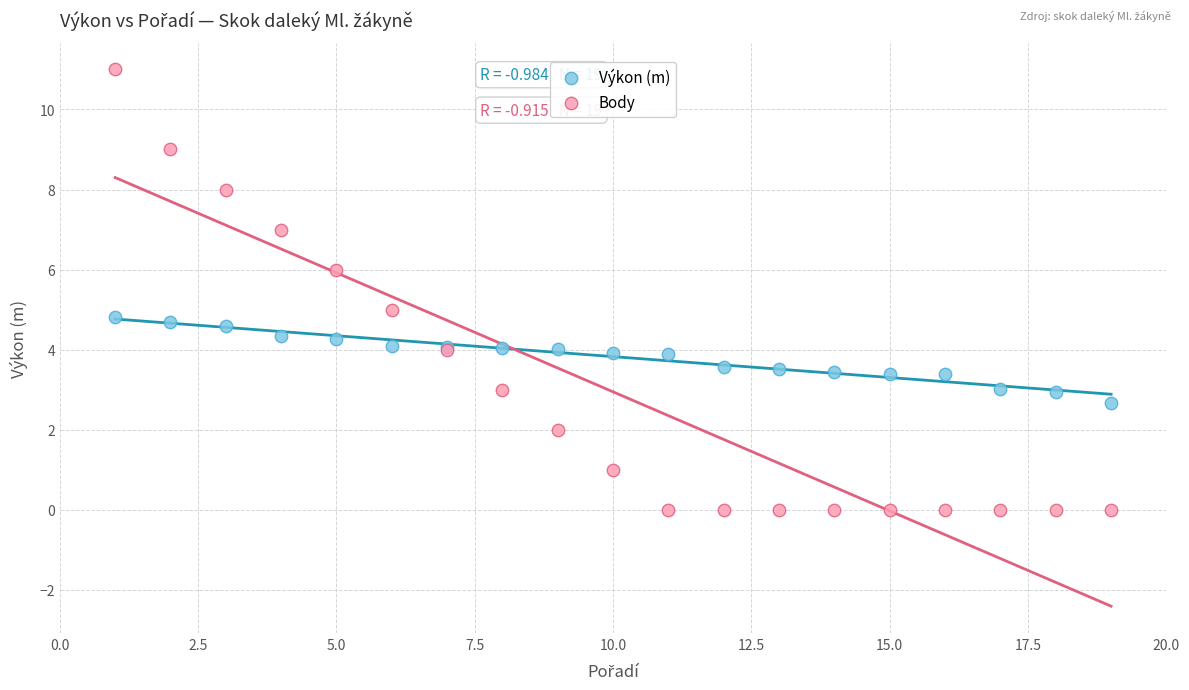

What are all the series names shown in the legend?

Výkon (m), Body